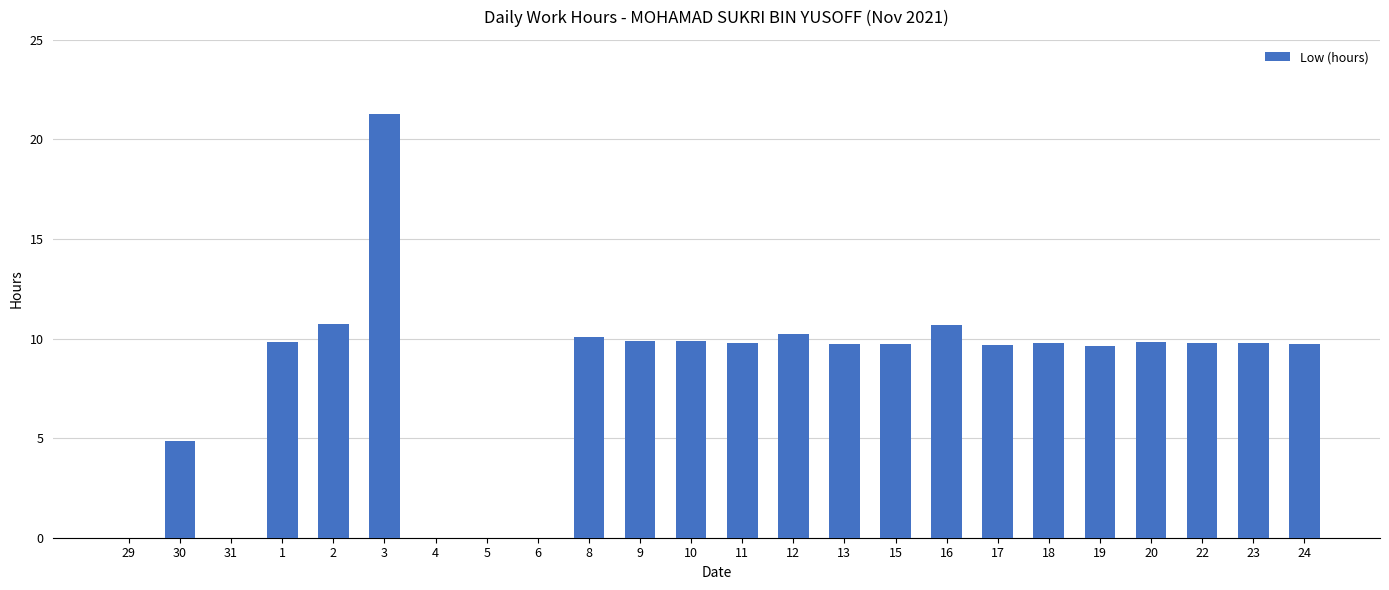

What is the change in value from 30 to 15?

+4.8